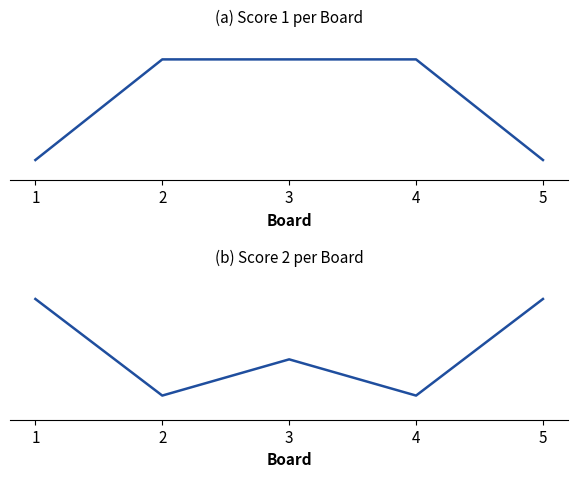

Where do Score 2 and Score 1 first cross each other?

1 and 2